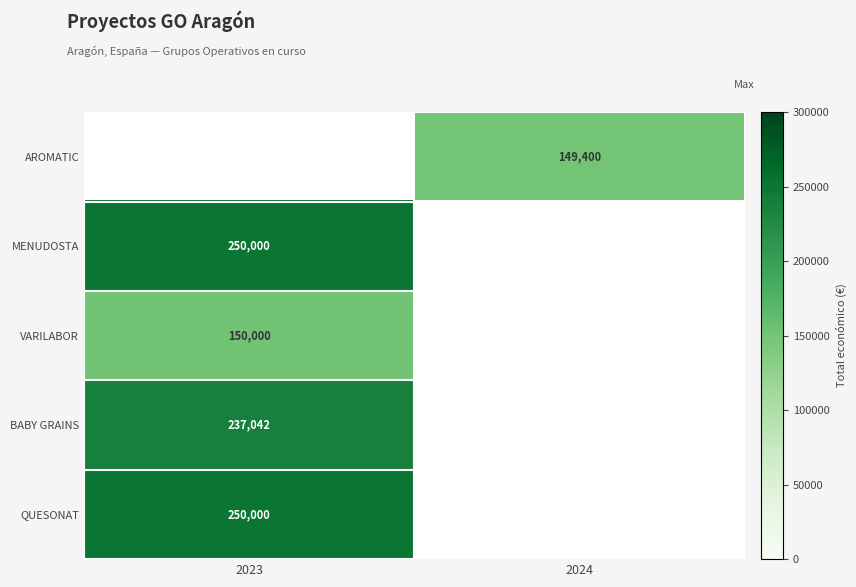

Is the value of MENUDOSTA at 2023 greater than the value of VARILABOR at 2023?

Yes